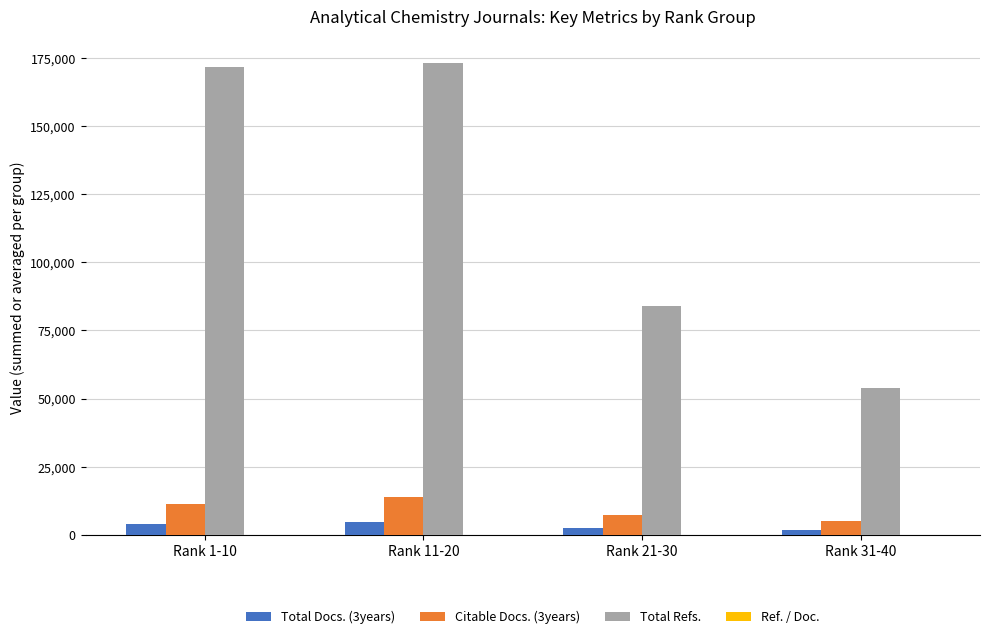

Between Rank 11-20 and Rank 31-40, which series saw the biggest shift?

Total Refs.